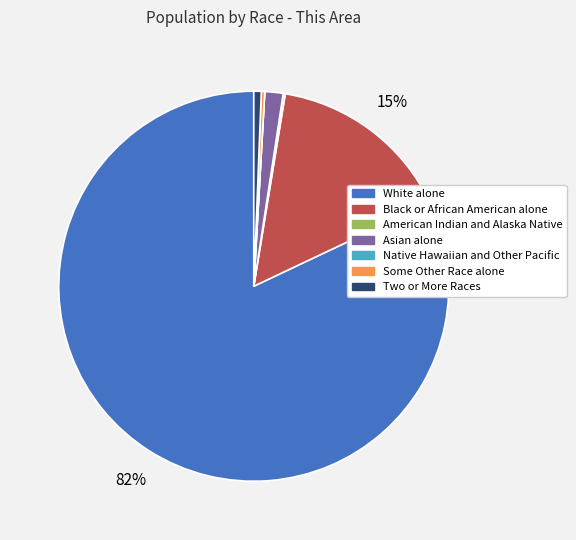

To the nearest percent, what percentage of the pie is White alone?

82%